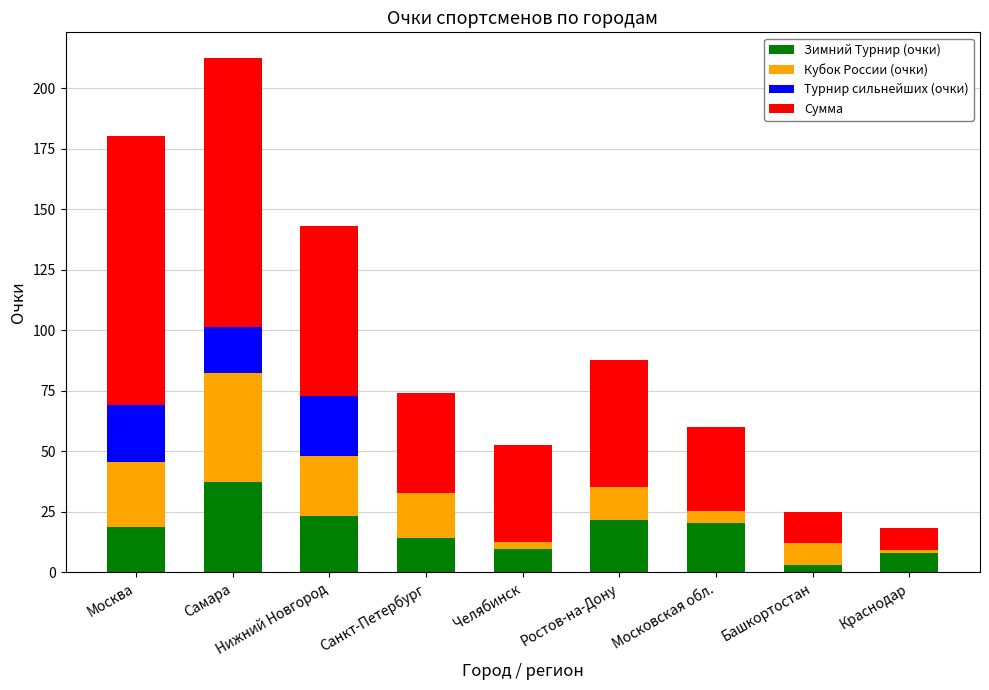

At which category is the sum across all series the highest?

Самара